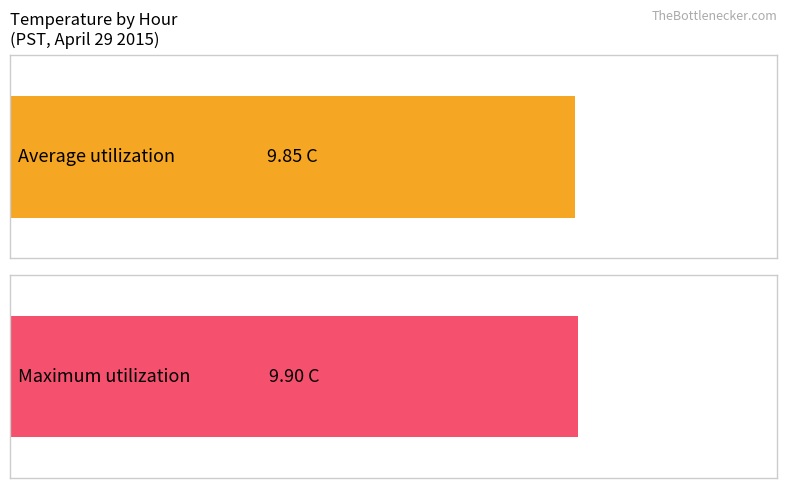

What are all the series names shown in the legend?

Average utilization, Maximum utilization